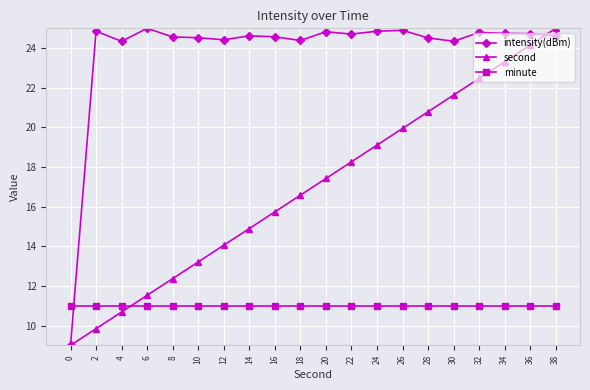

Rank the series by their average value, from highest to lowest.

intensity(dBm), second, minute